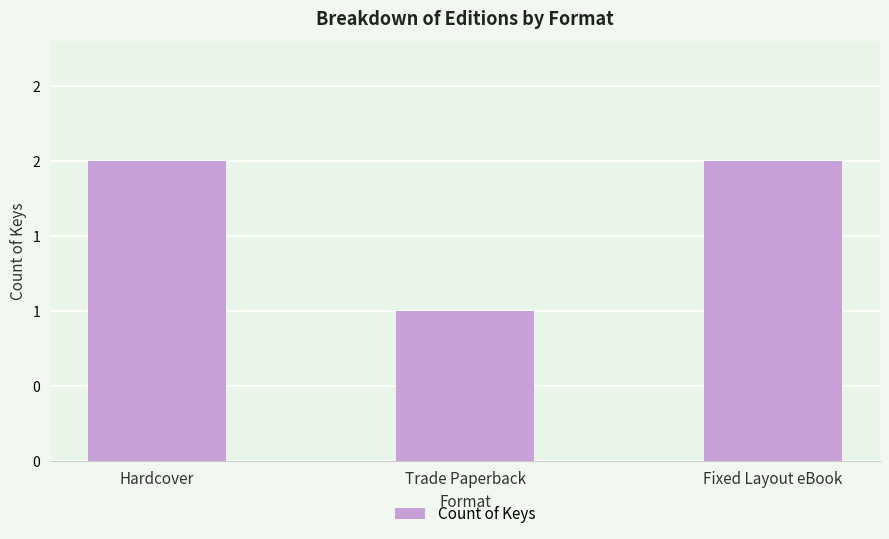

Are the bars horizontal?

No